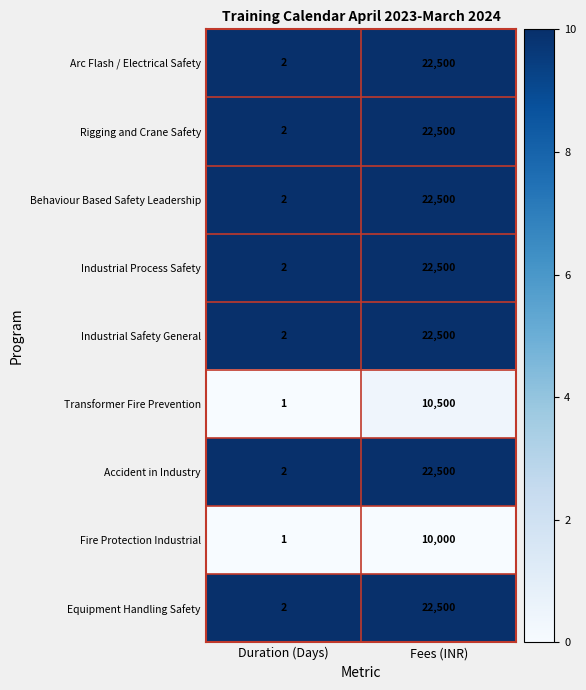

Is it true that Industrial Process Safety equals 2 at Duration (Days)?

True